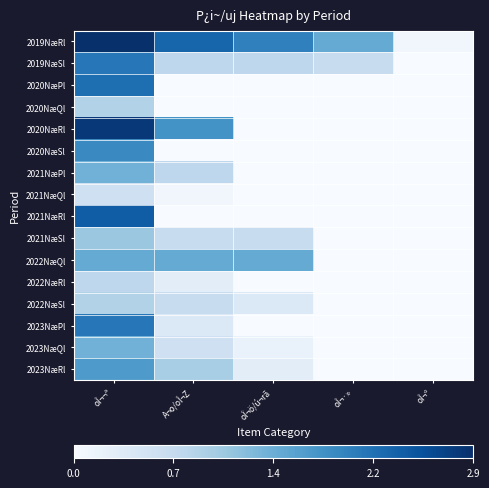

How many series are shown in this chart?

16